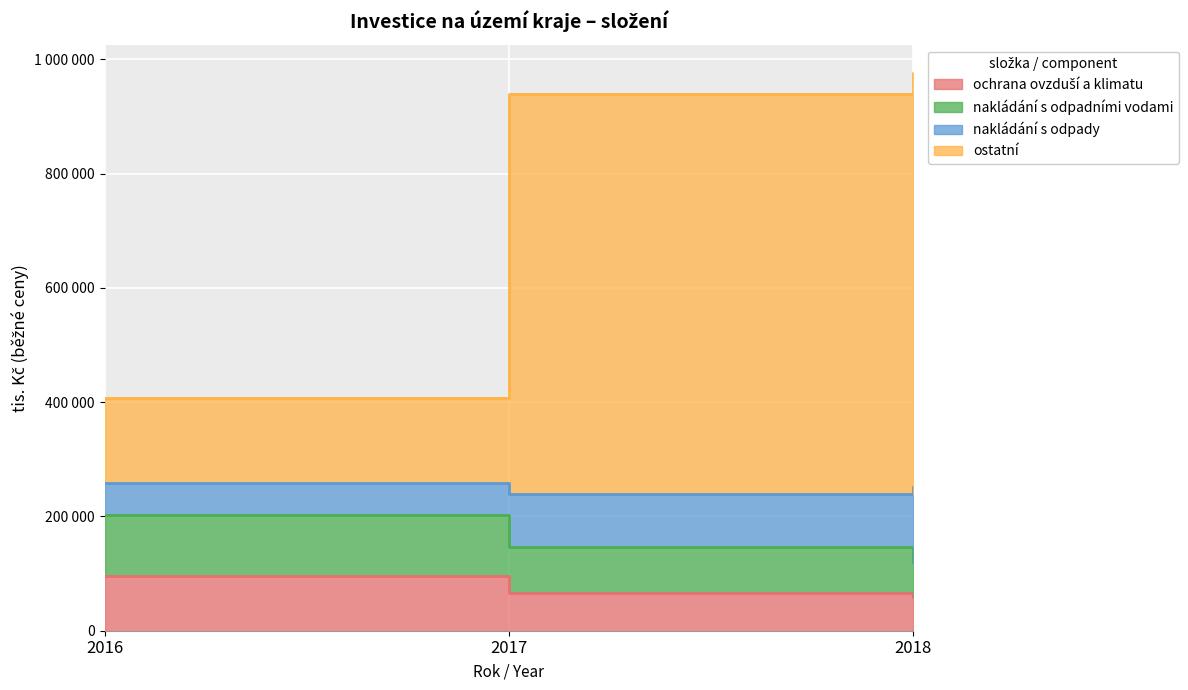

What is the value of the ochrana ovzduší a klimatu point at the 2nd from the left?

65511